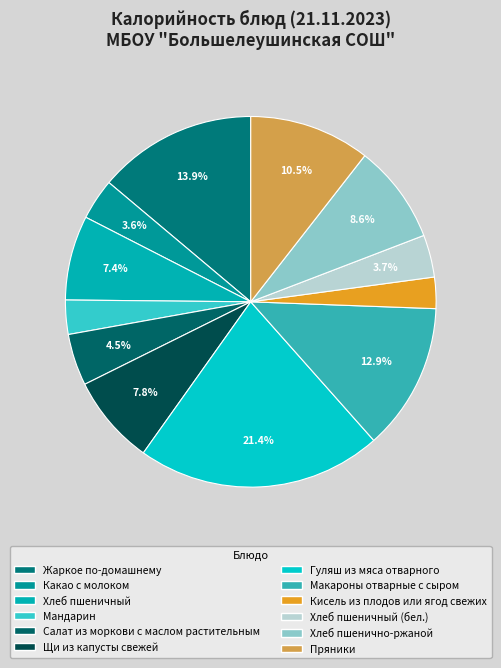

Count the number of slices in the pie.

12